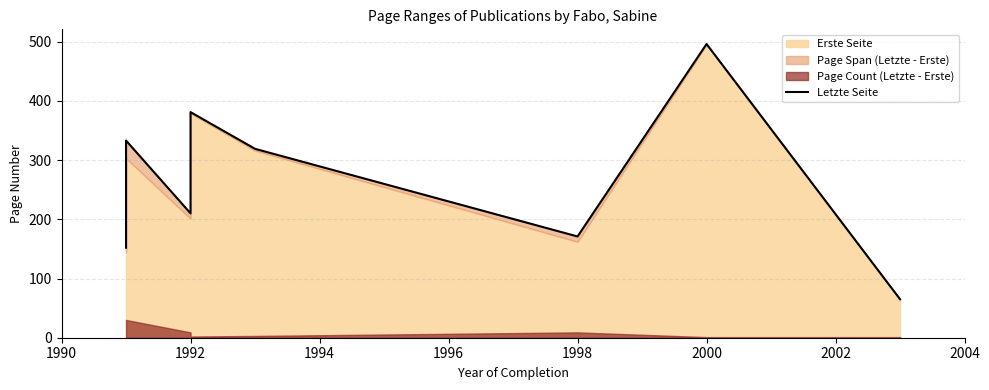

Reading left to right, extract all data points from this chart.

152	333	210	381	319	171	496	65